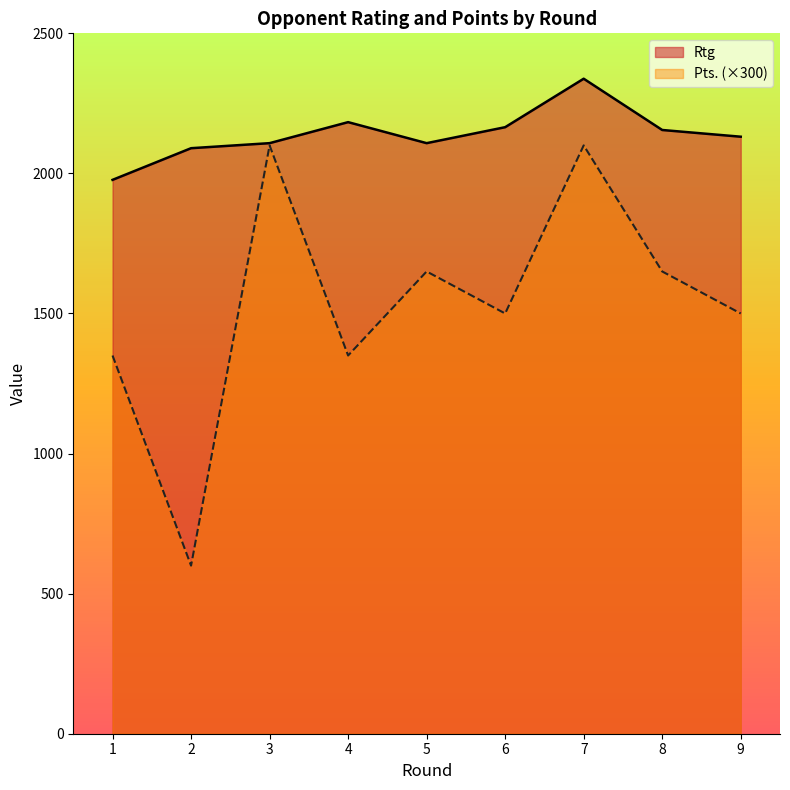

At which label is Rtg closest to 2157?

8